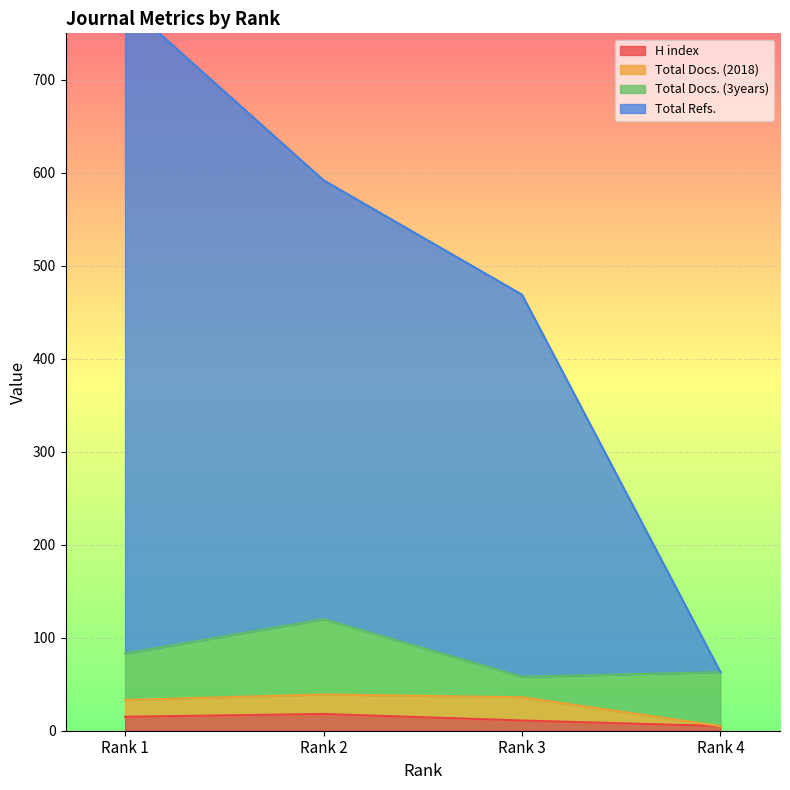

List the labels in order of Total Refs. value, largest first.

Rank 1, Rank 2, Rank 3, Rank 4